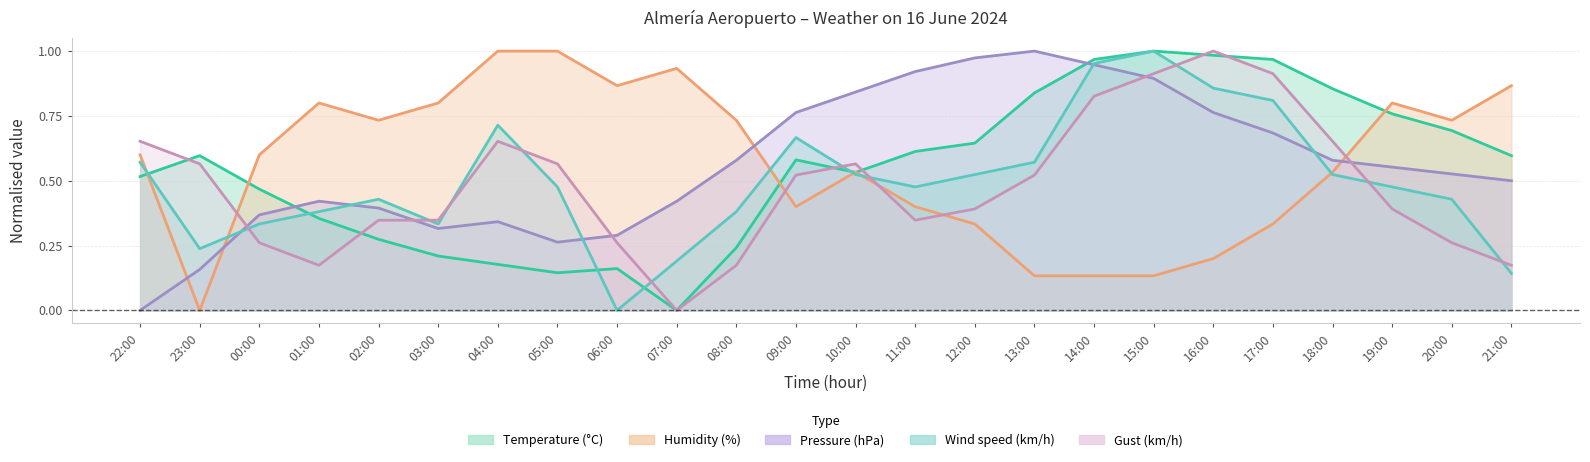

How many lines are shown in the chart?

5